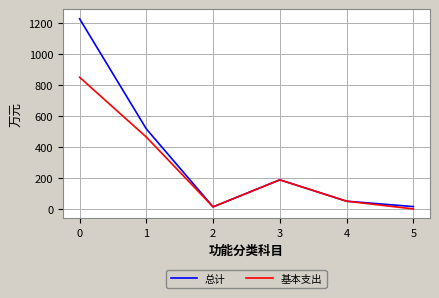

Does the chart have visible grid lines?

Yes